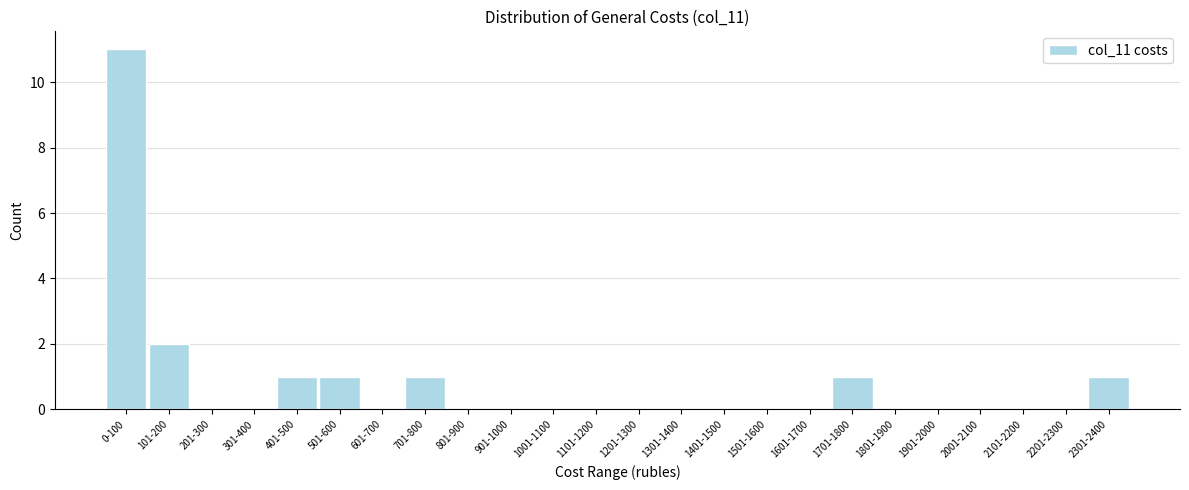

Reading left to right, list all the values displayed in this chart.

0-100=11	101-200=2	201-300=0	301-400=0	401-500=1	501-600=1	601-700=0	701-800=1	801-900=0	901-1000=0	1001-1100=0	1101-1200=0	1201-1300=0	1301-1400=0	1401-1500=0	1501-1600=0	1601-1700=0	1701-1800=1	1801-1900=0	1901-2000=0	2001-2100=0	2101-2200=0	2201-2300=0	2301-2400=1